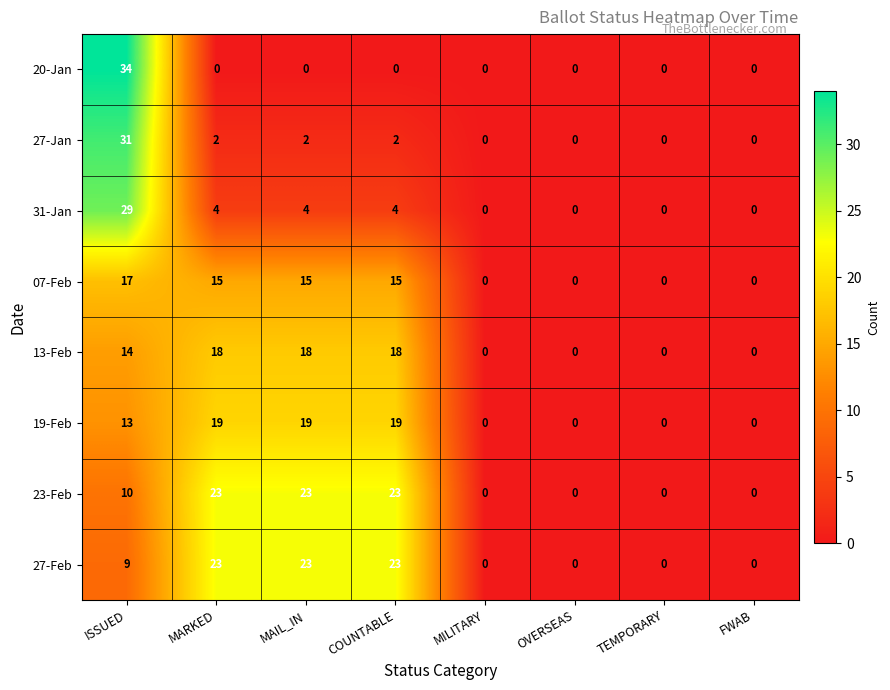

What is the spread (max minus min) of values at MAIL_IN?

23